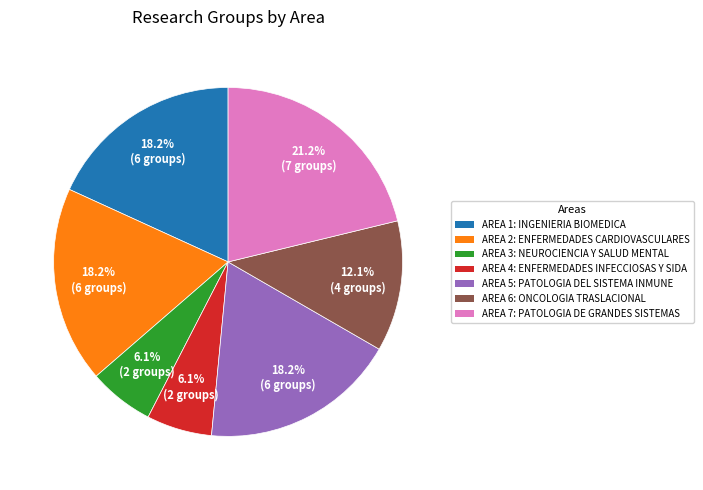

Which has a higher value, AREA 5: PATOLOGIA DEL SISTEMA INMUNE or AREA 7: PATOLOGIA DE GRANDES SISTEMAS?

AREA 7: PATOLOGIA DE GRANDES SISTEMAS